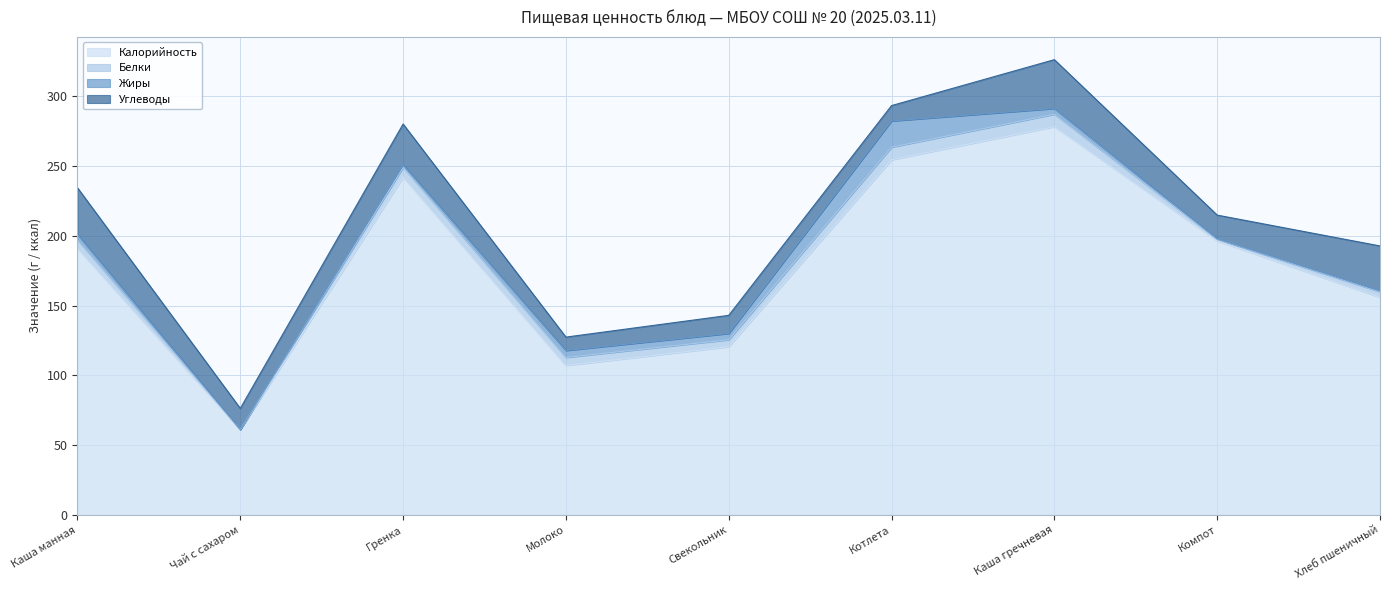

What is the lowest value of the Калорийность series?

61.0